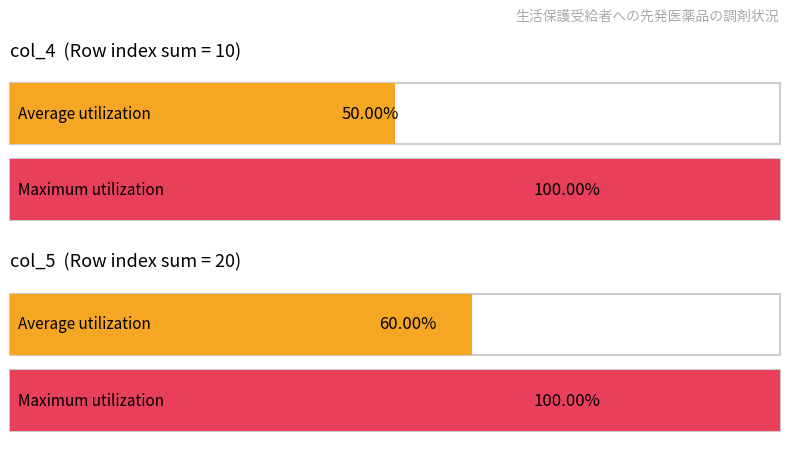

Rank the series by their average value, from lowest to highest.

col_4, col_5